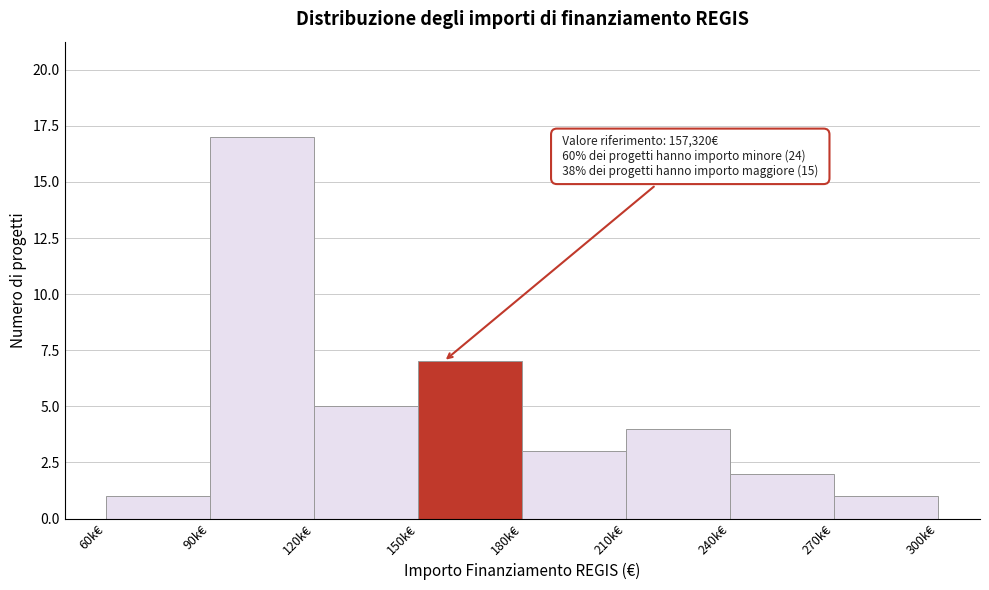

Reading right to left, extract all data points from this chart.

1	2	4	3	7	5	17	1